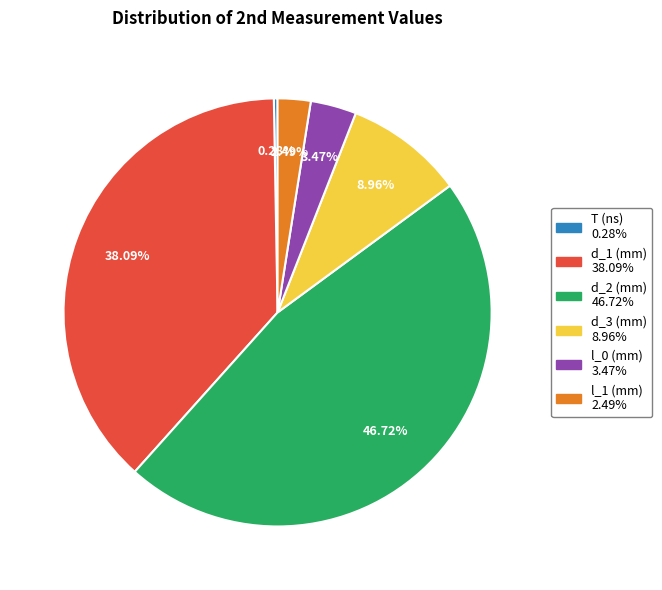

Is there any slice that represents more than half of the pie?

No